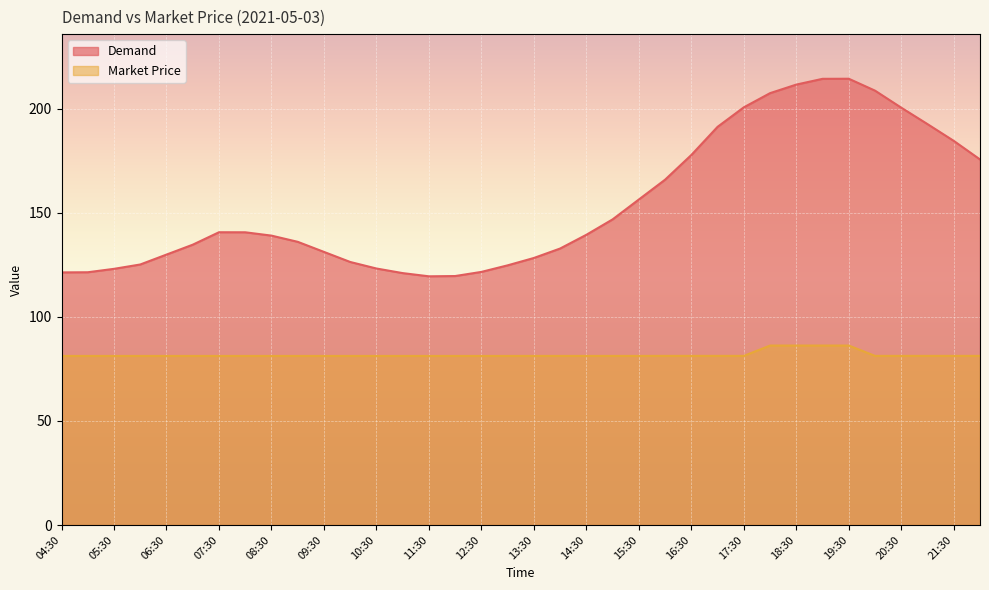

What is the greatest value displayed?

214.4